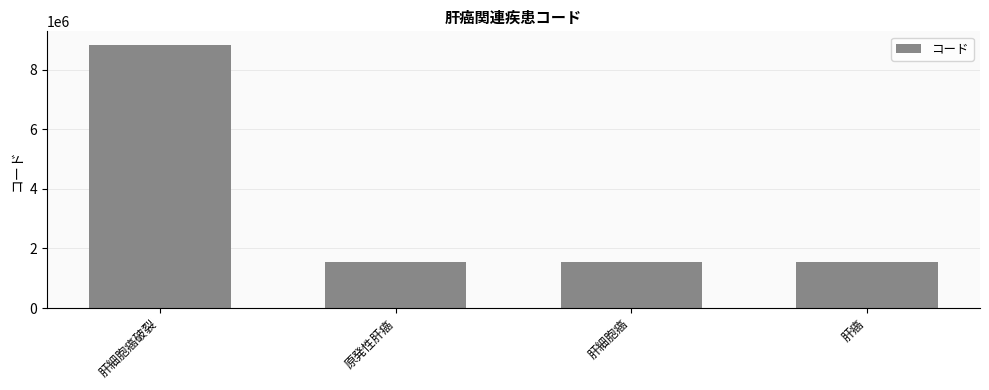

At which label does the data first exceed 1550012?

肝細胞癌破裂